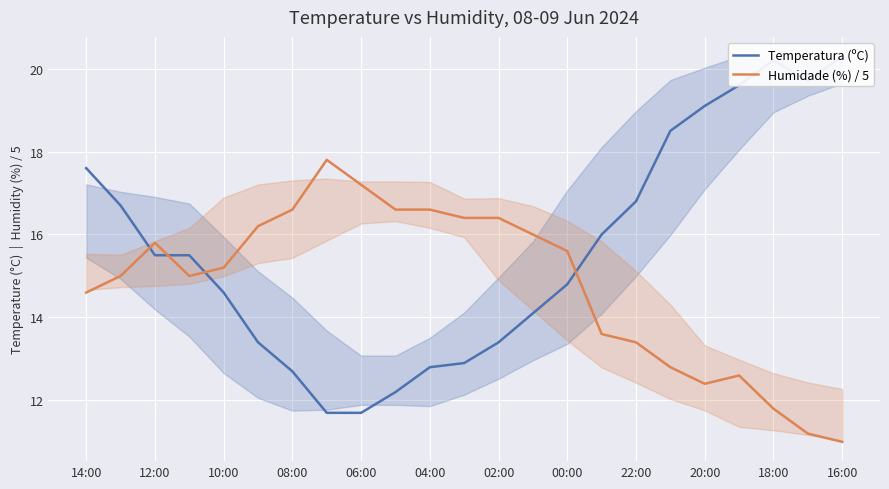

What is the maximum value for Humidade (%) / 5?

17.8